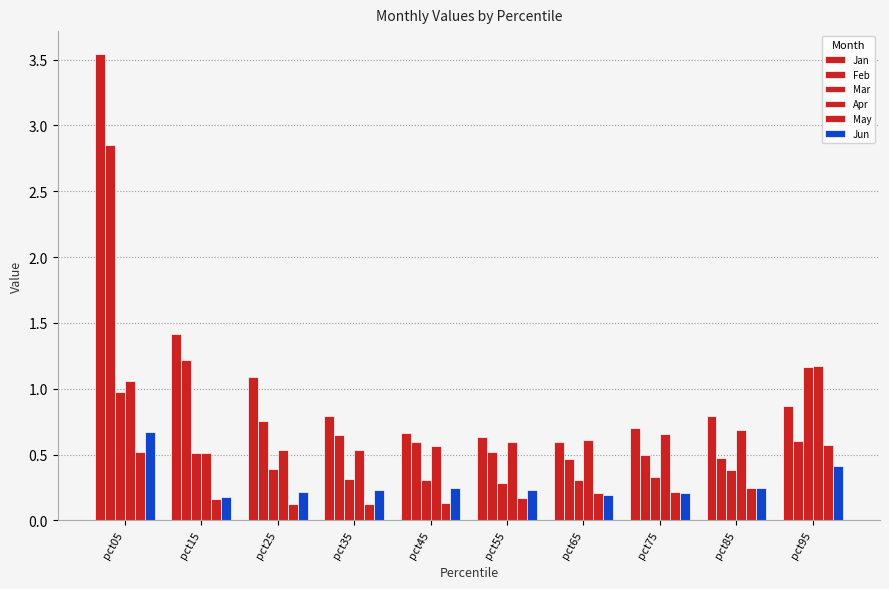

Which category has the highest value in the Mar series?

pct95